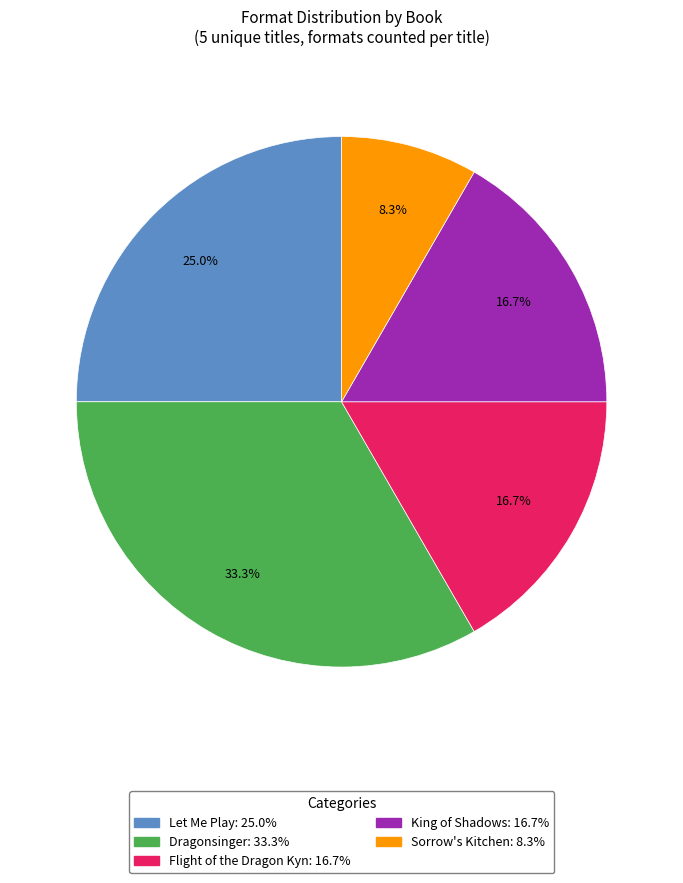

To the nearest percent, what percentage of the pie is King of Shadows?

17%